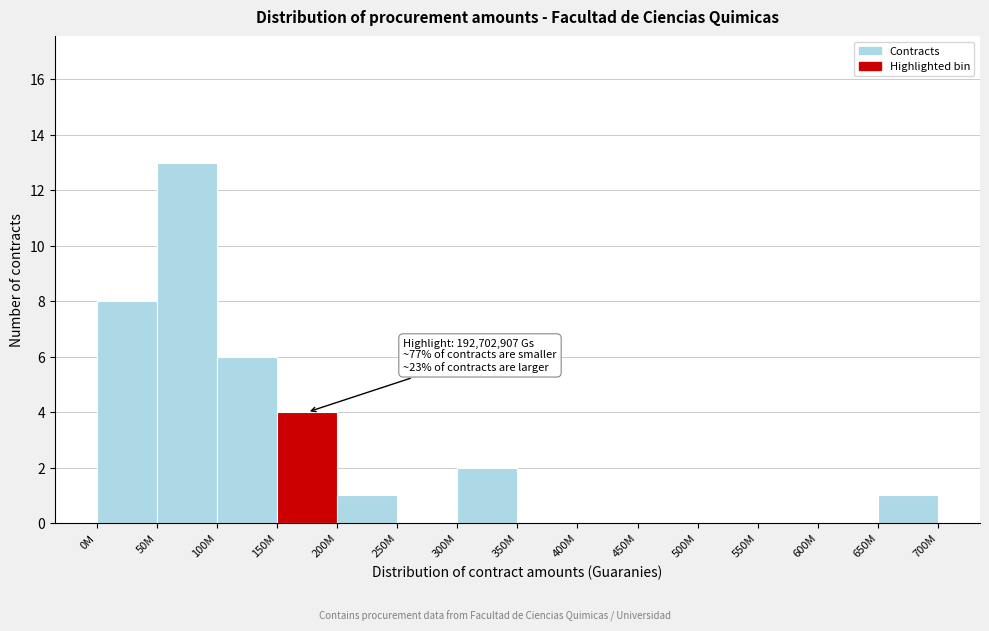

Reading right to left, what are all the values shown in this chart?

650M=1	600M=0	550M=0	500M=0	450M=0	400M=0	350M=0	300M=2	250M=0	200M=1	150M=4	100M=6	50M=13	0M=8